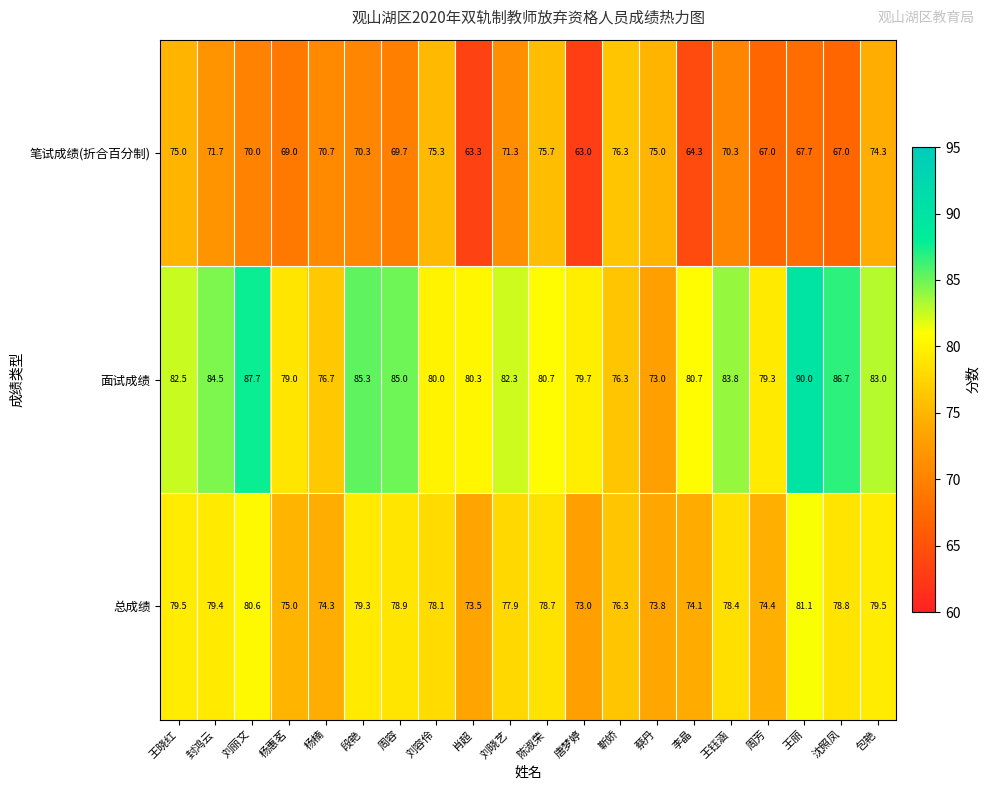

True or false: 总成绩 has a value of 80.6 at 刘丽文.

True